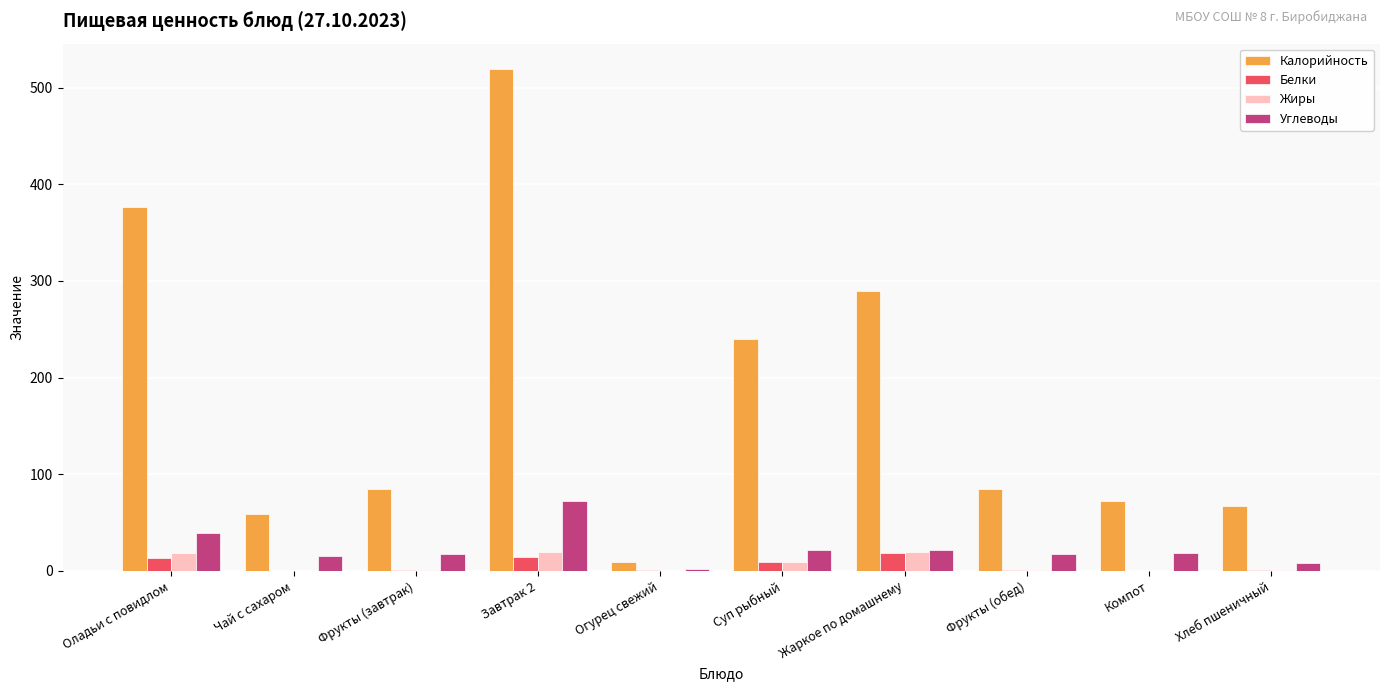

The value of Калорийность at Компот is 47.8. True or false?

False